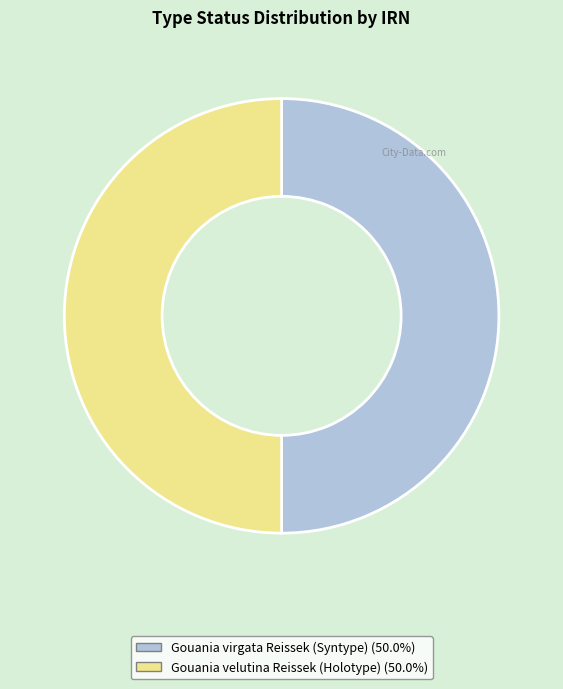

True or false: Gouania velutina Reissek (Holotype) accounts for 38% of the total.

False